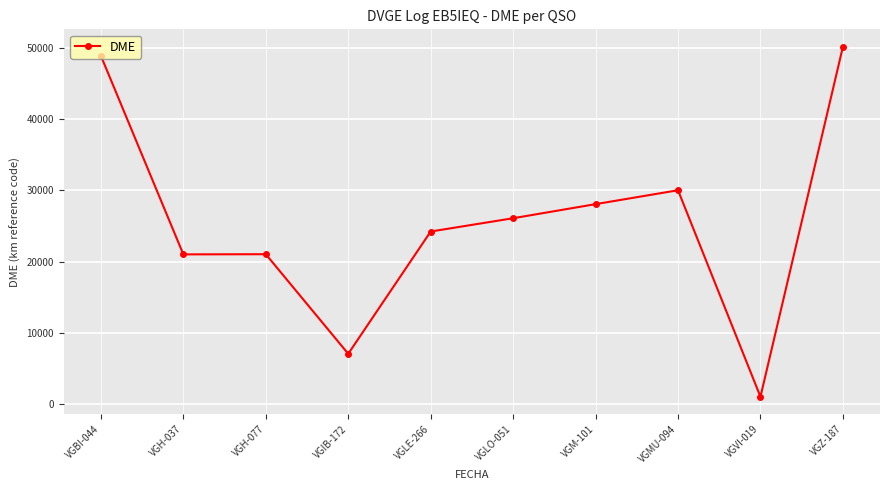

What is the difference between the maximum and minimum values?

49151